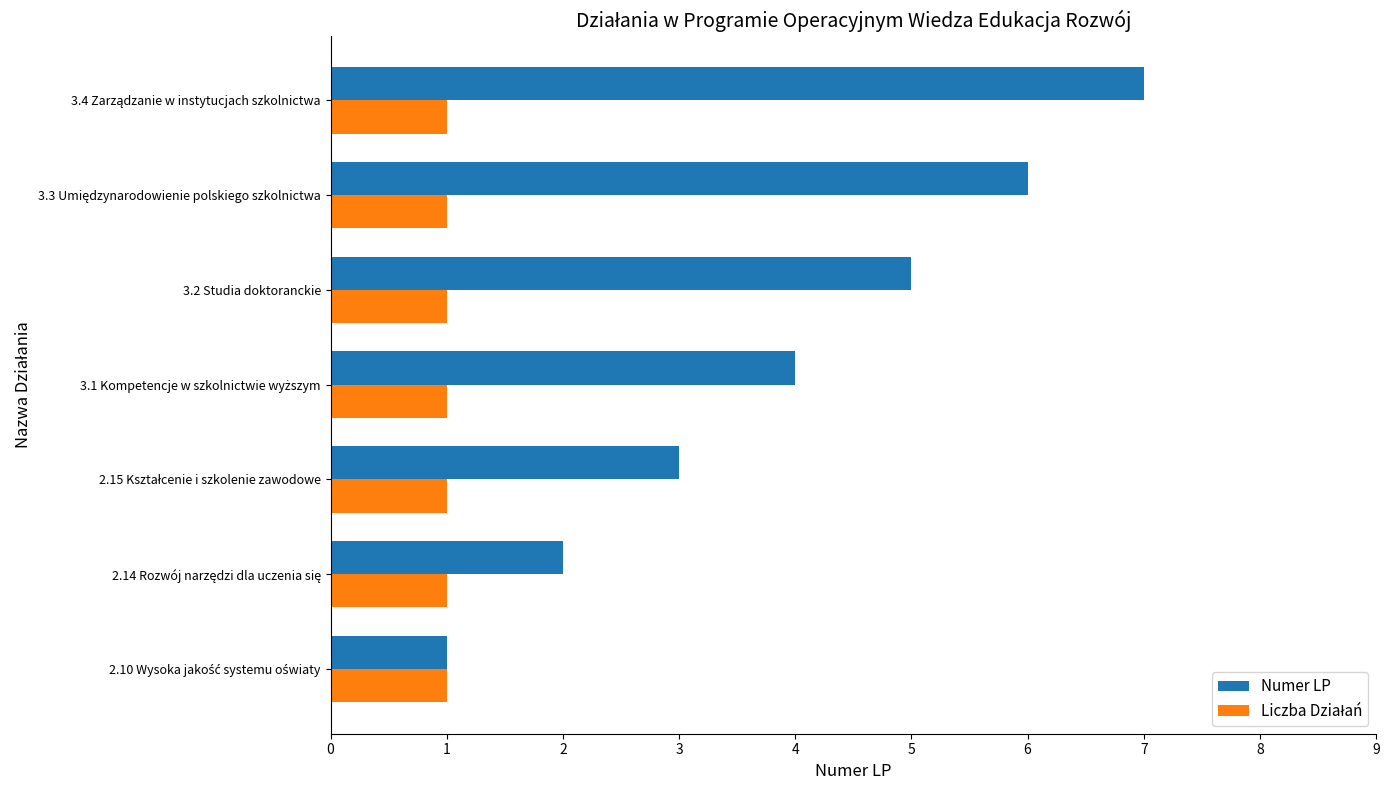

Which series has the largest total across all categories?

Numer LP